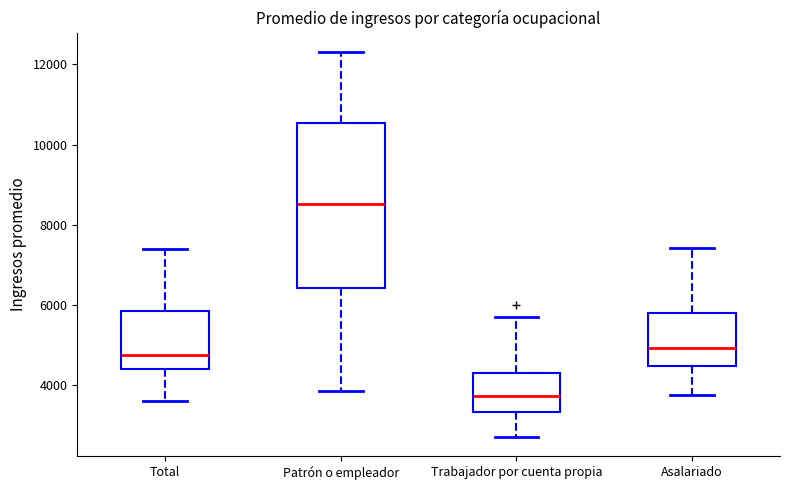

Reading left to right, transcribe this box plot: for each box, give where its median line is, the range the box spans, and where its two whiskers end, as read against the y-axis. The values are not printed on the chart, so give them approximately, as read against the axis.

Total: median 4800, box 4400 to 5800, whiskers 3600 to 7400
Patrón o empleador: median 8600, box 6400 to 10600, whiskers 3800 to 12400
Trabajador por cuenta propia: median 3800, box 3400 to 4400, whiskers 2800 to 5800
Asalariado: median 5000, box 4400 to 5800, whiskers 3800 to 7400